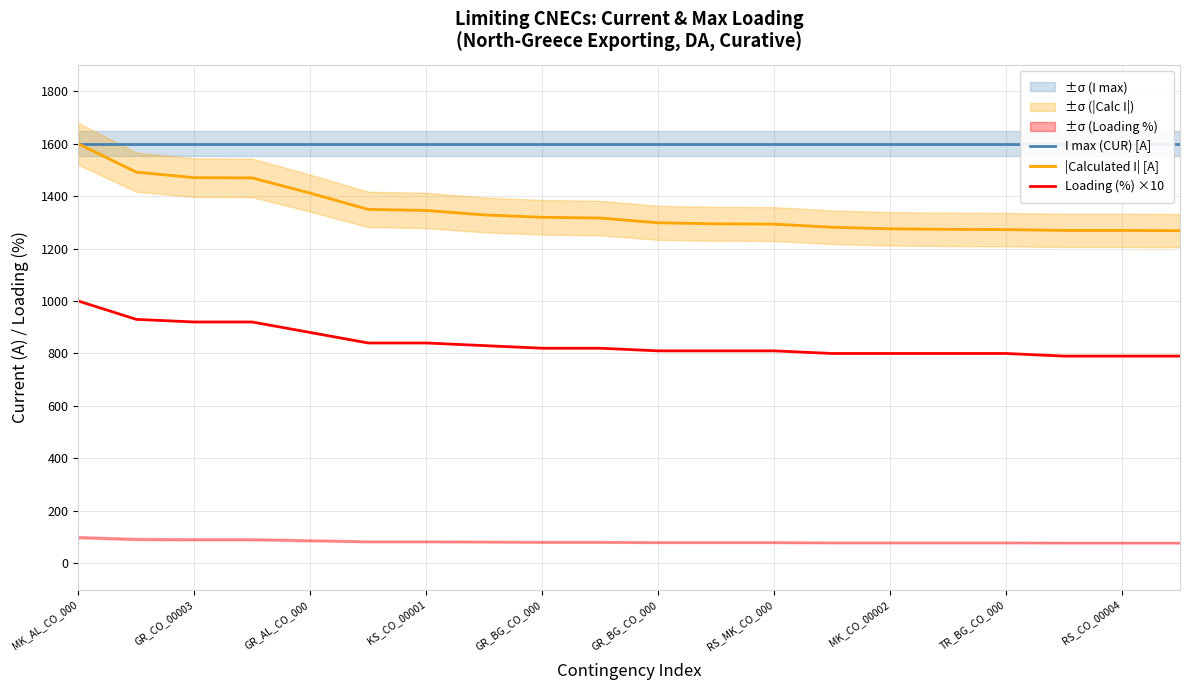

True or false: Loading (%) ×10 and I max (CUR) [A] intersect in this chart.

False